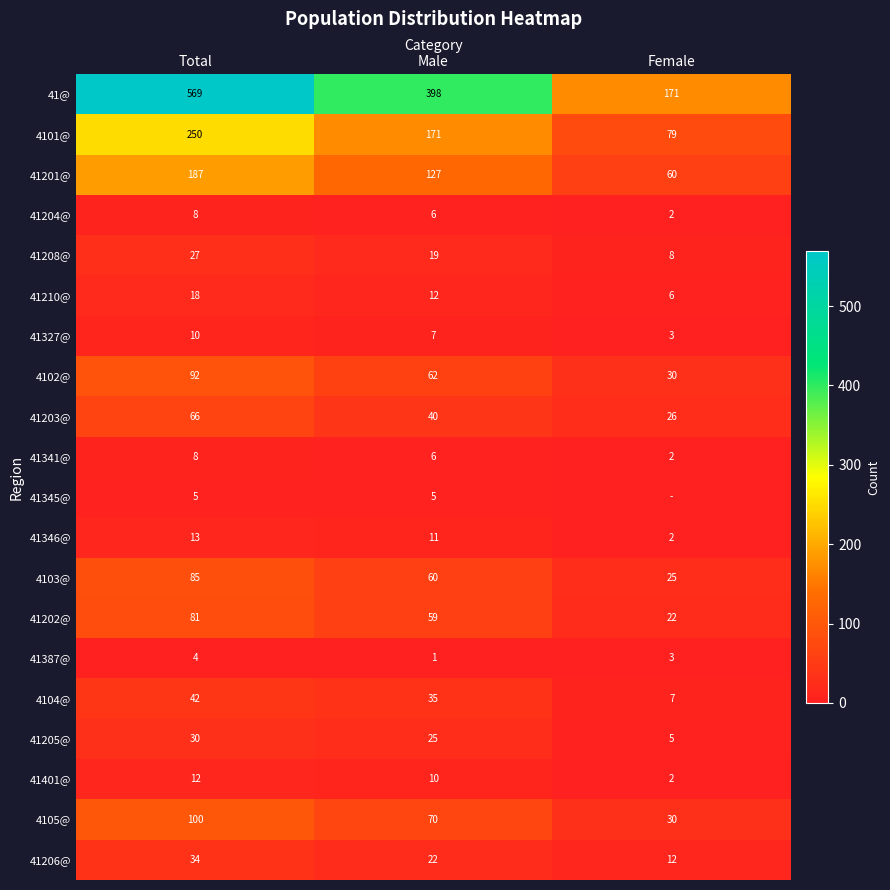

Is it true that 41@ equals 595 at Male?

False